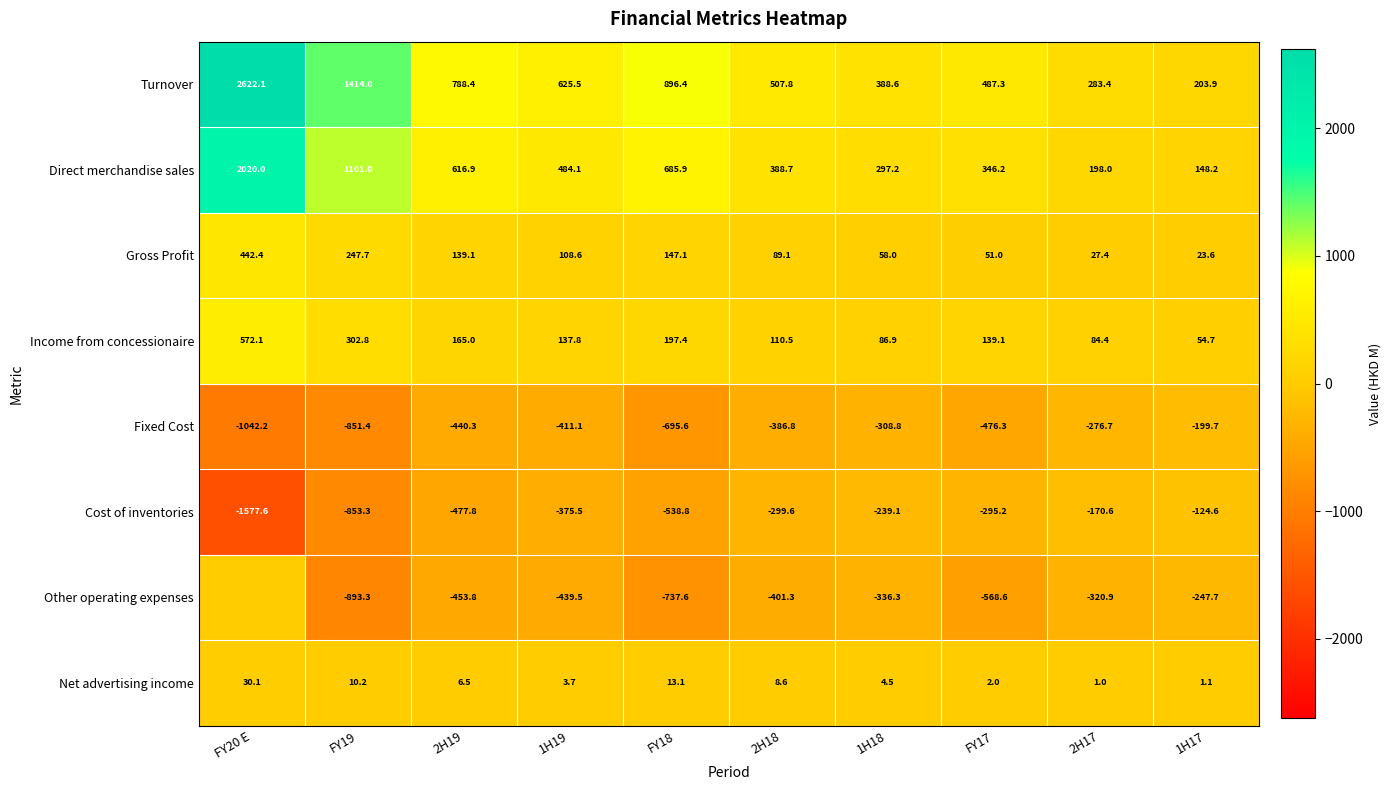

What is the difference between the maximum and minimum values in the Gross Profit series?

418.8